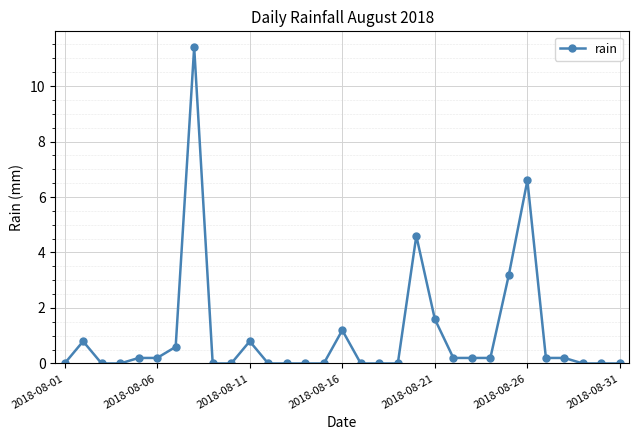

What is the greatest value displayed?

11.4